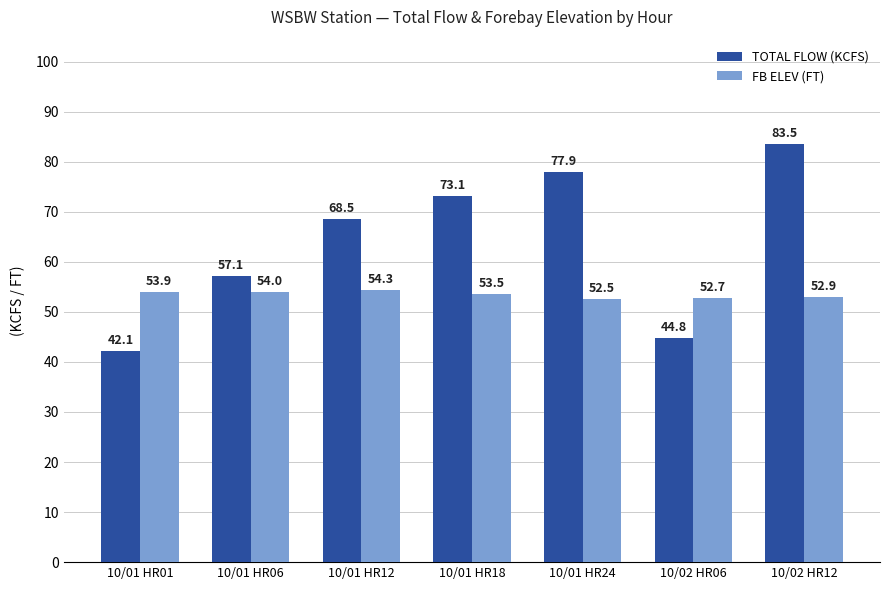

Is the value of FB ELEV (FT) at 10/01 HR12 greater than the value of TOTAL FLOW (KCFS) at 10/01 HR24?

No